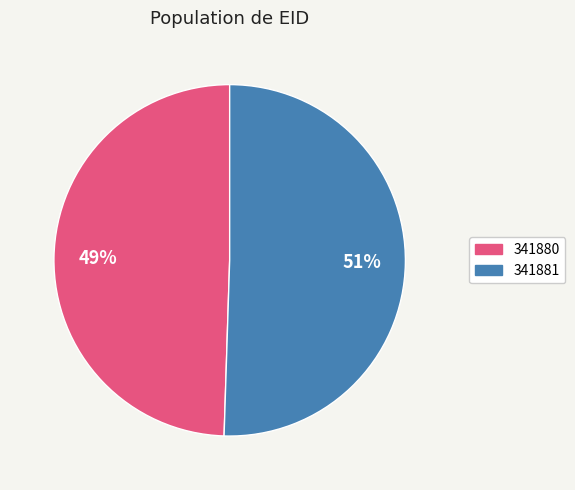

Between 341880 and 341881, which is larger?

341881